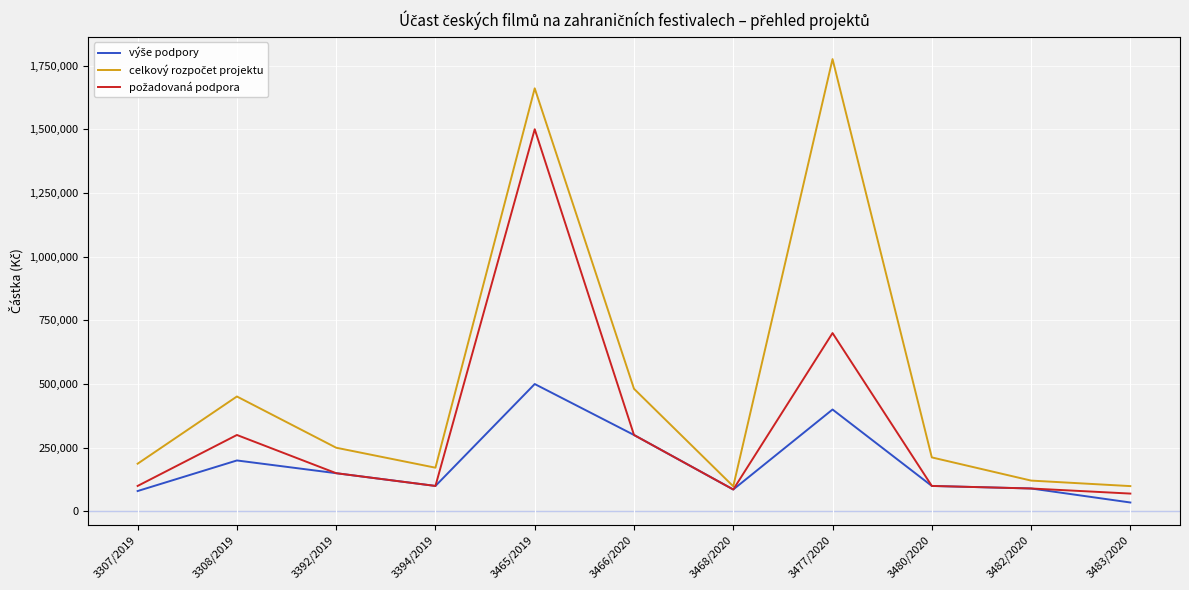

Which category has the highest value across all series?

3477/2020